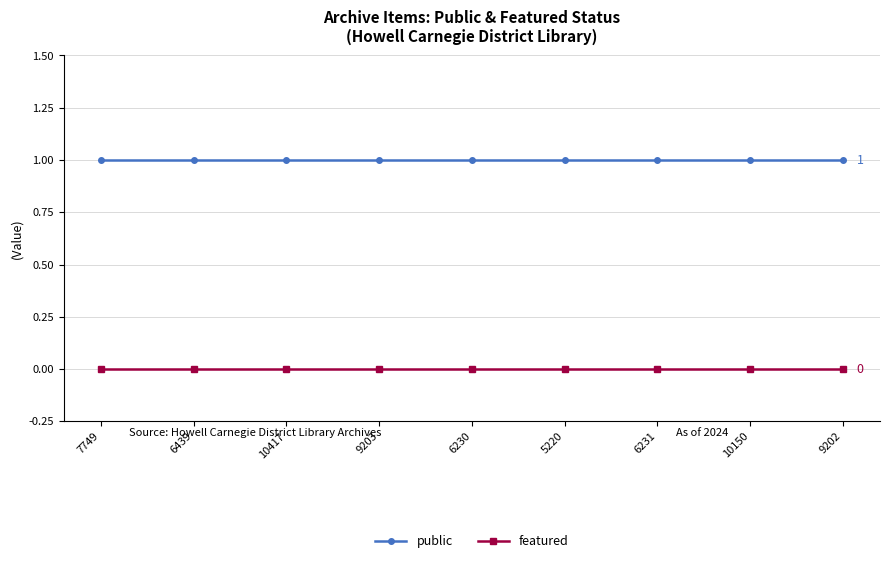

What is the spread (max minus min) of values at 6231?

1